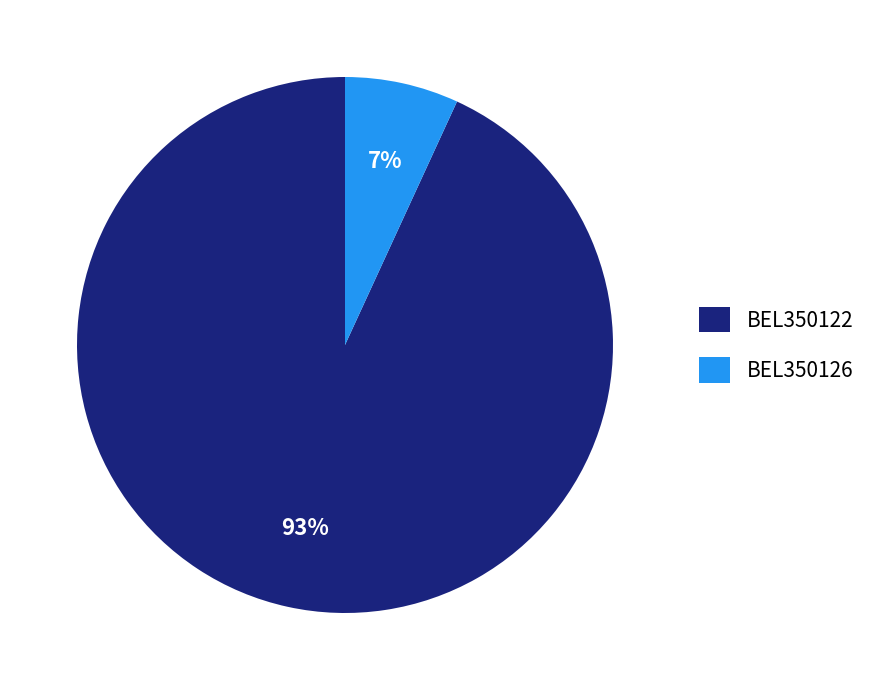

Combined, do BEL350122 and BEL350126 account for over 50%?

Yes